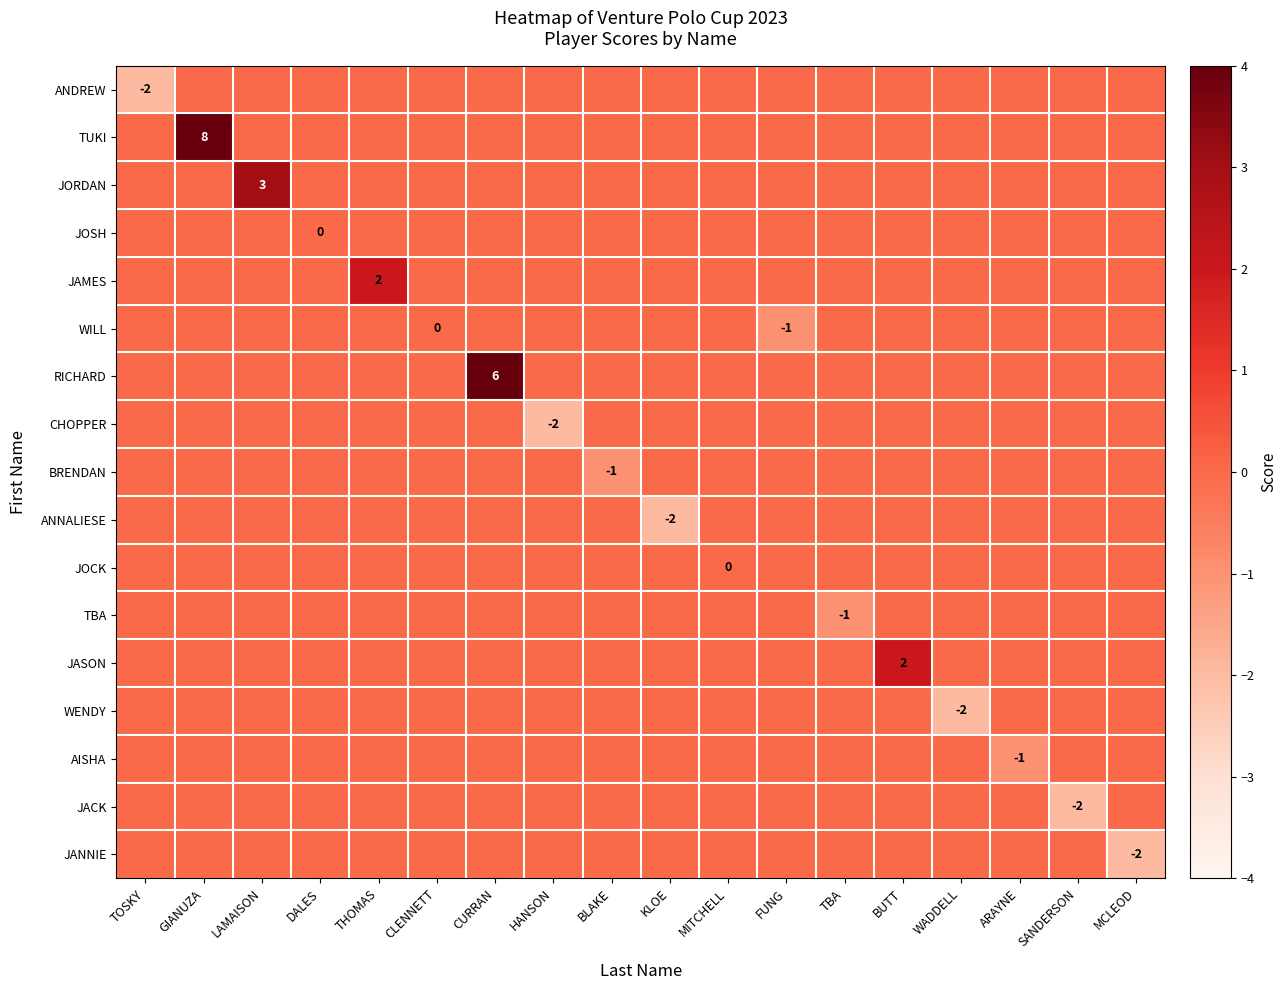

At which category is the sum across all series the highest?

GIANUZA